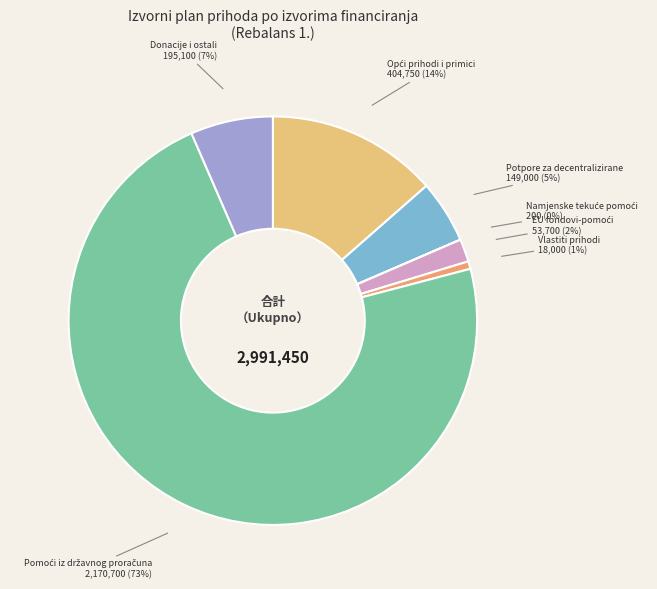

What percentage is the Potpore za decentralizirane slice, to the nearest percent?

5%